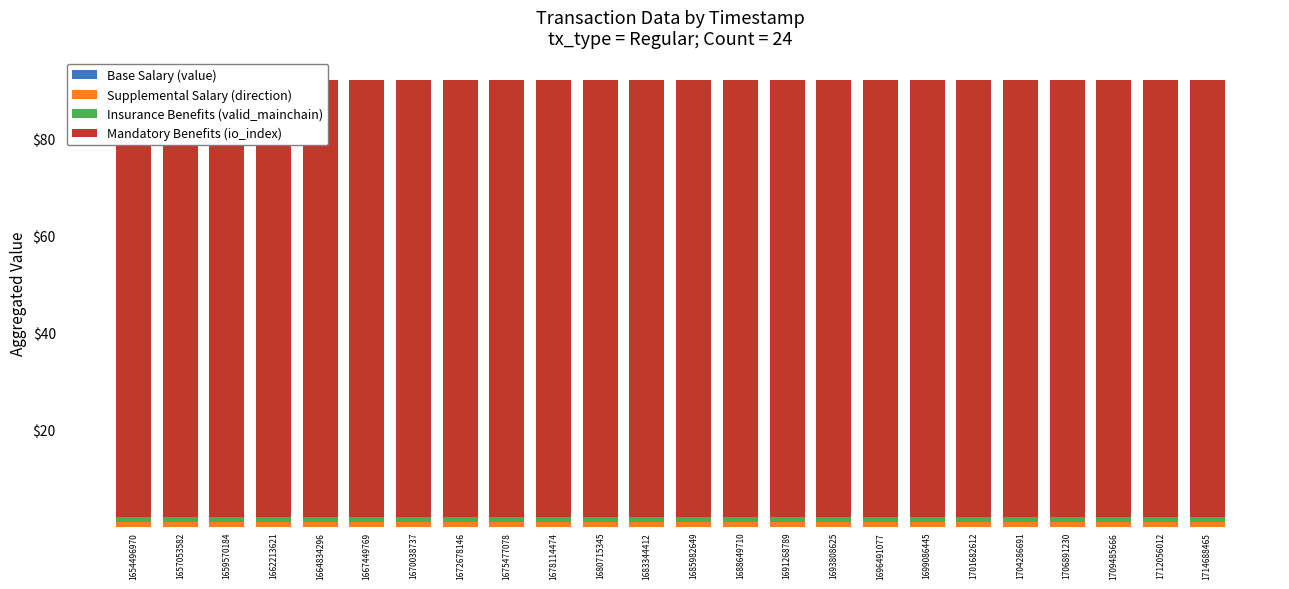

At which label is Base Salary (value) closest to 0?

1654496970